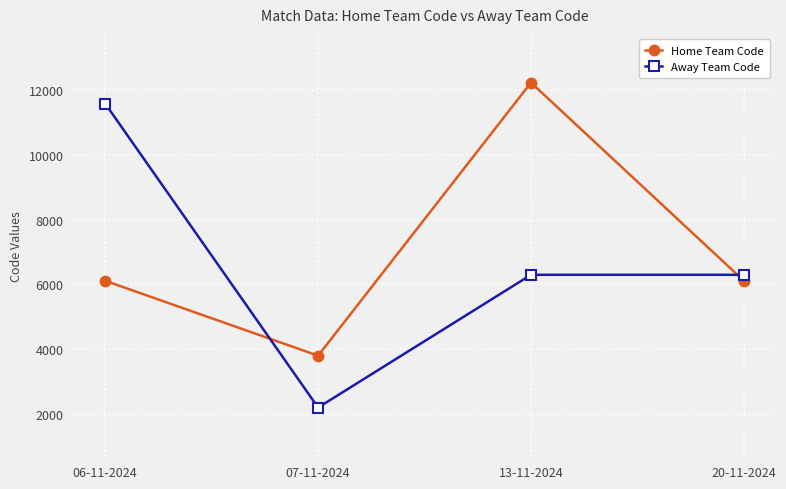

Is this an area chart (filled region under the line)?

No